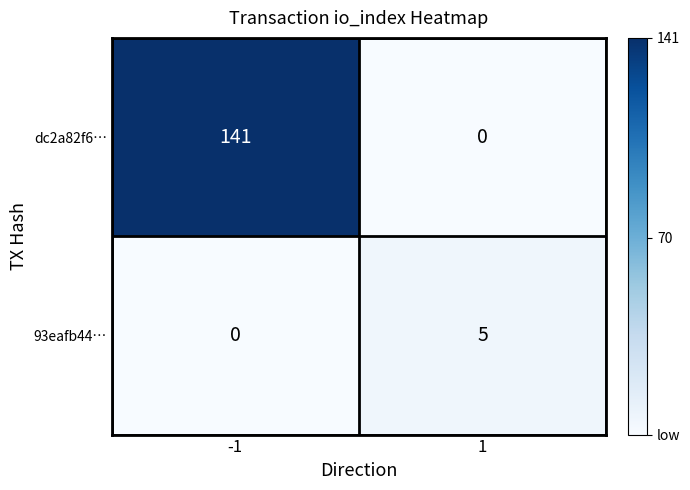

The value of 93eafb44… at -1 is -2. True or false?

False